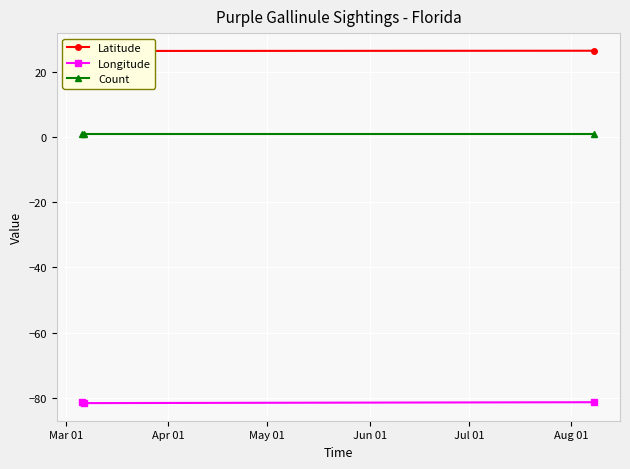

What is the value of the Longitude point at the 3rd from the left?

-81.3